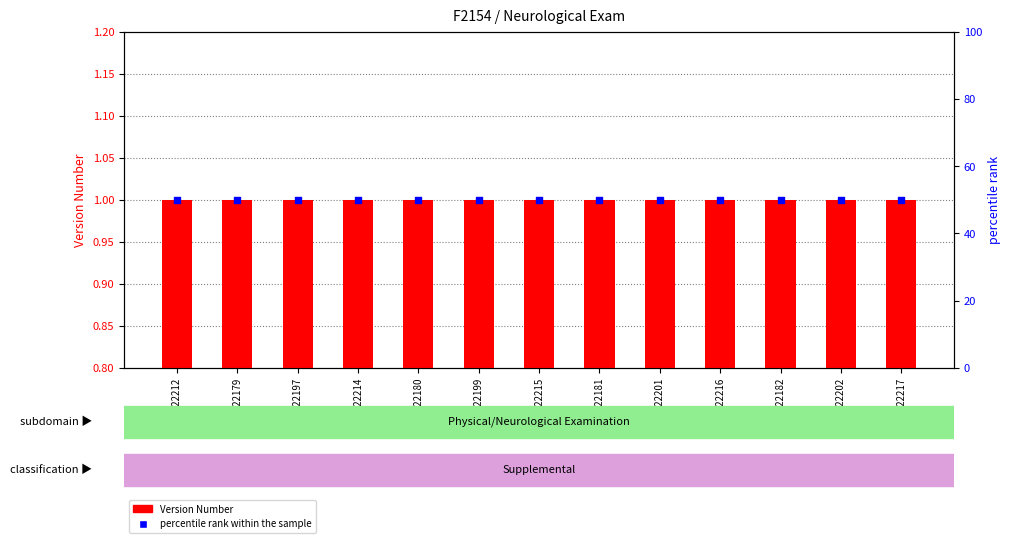

At which category is the sum across all series the highest?

C22212